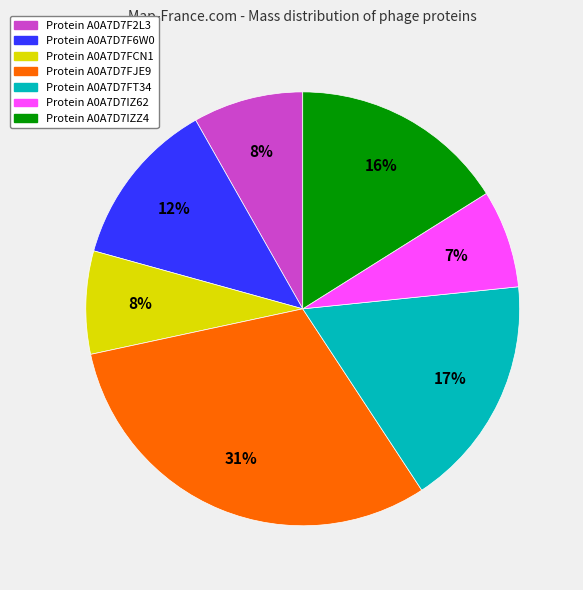

To the nearest percent, what is the difference between the largest and smallest slice percentages?

24%